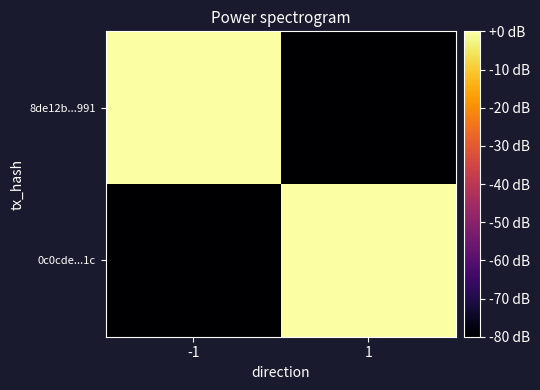

Between -1 and 1, which series saw the biggest shift?

0c0cde...1c